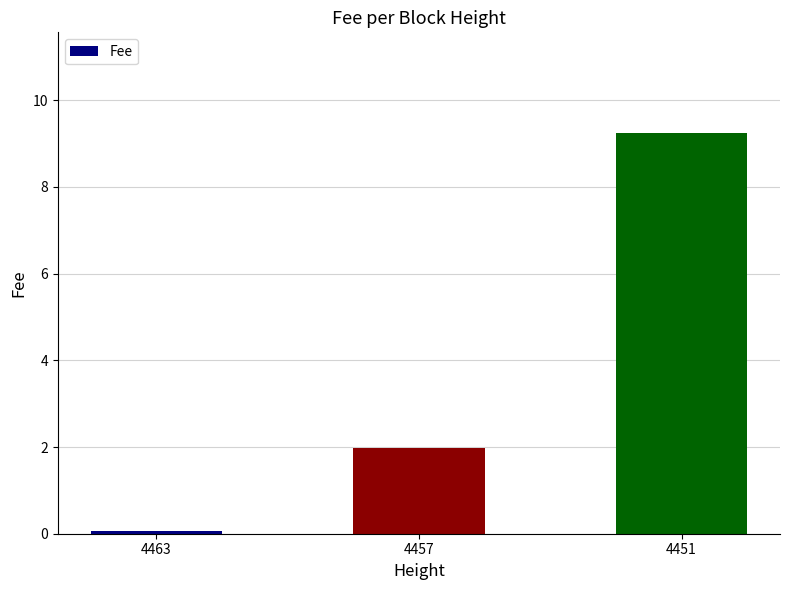

What is the sum of the values at 4463 and 4457?

2.1